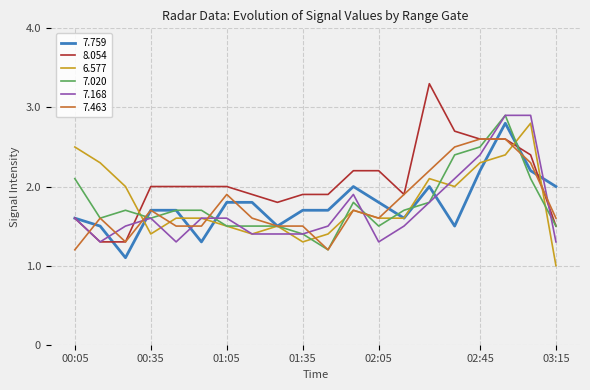

Which series has the largest total across all categories?

8.054